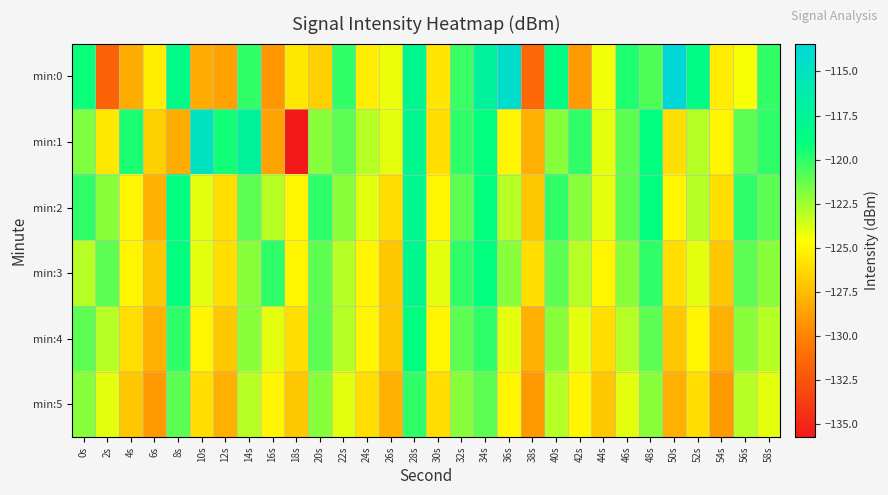

What is the maximum value shown in the chart?

-113.4